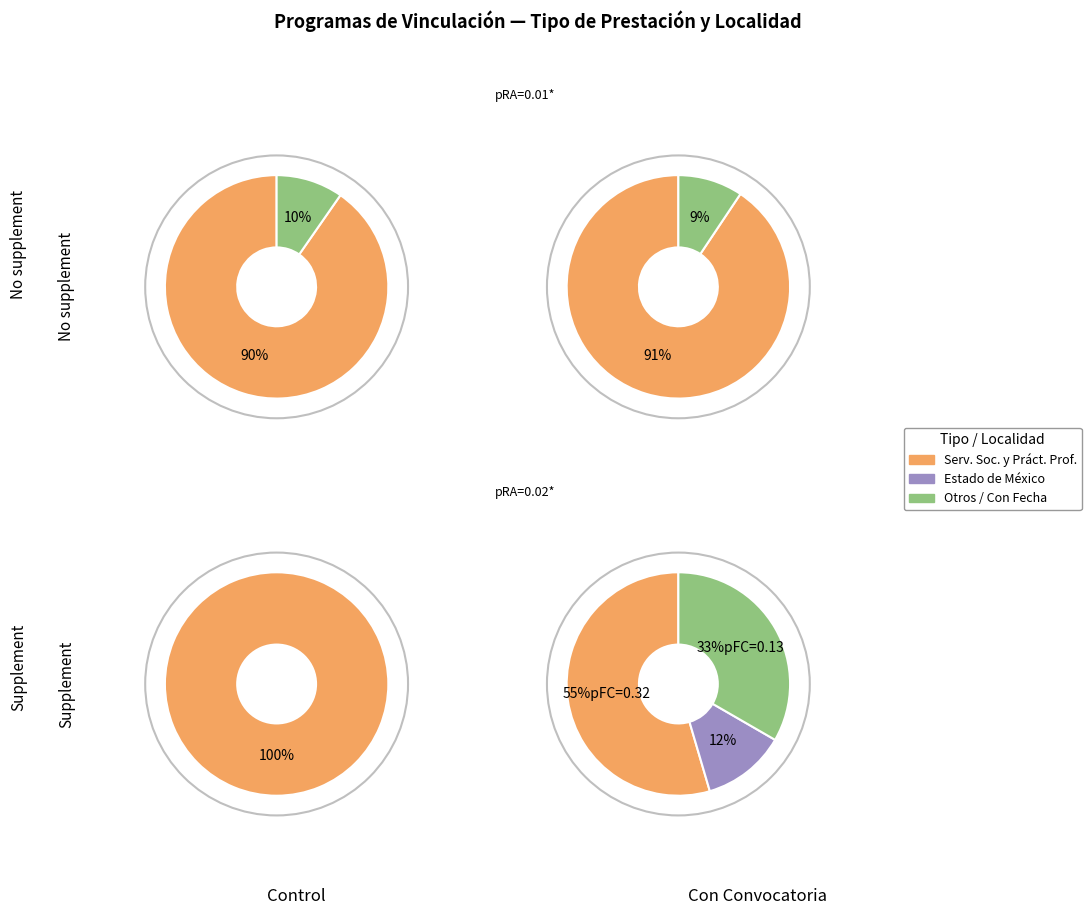

Is PRACTICAS PROFESIONALES EN EL EXTERIOR the majority of the pie?

No